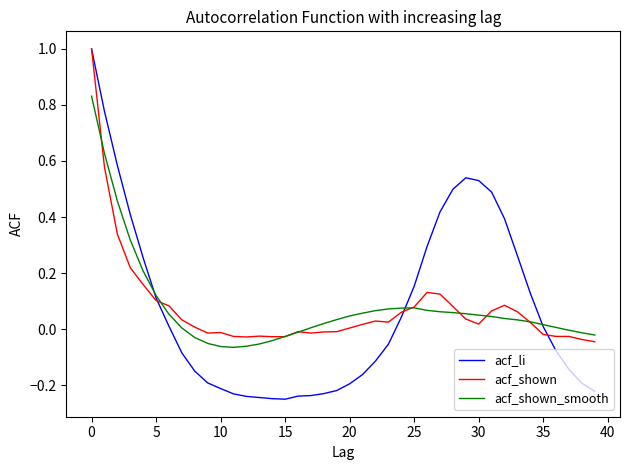

Which series has the widest spread of values?

acf_li